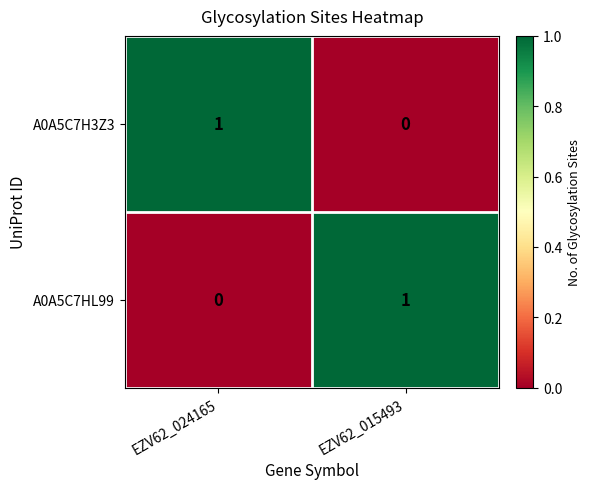

The A0A5C7HL99 series shows 0 at EZV62_024165. True or false?

True